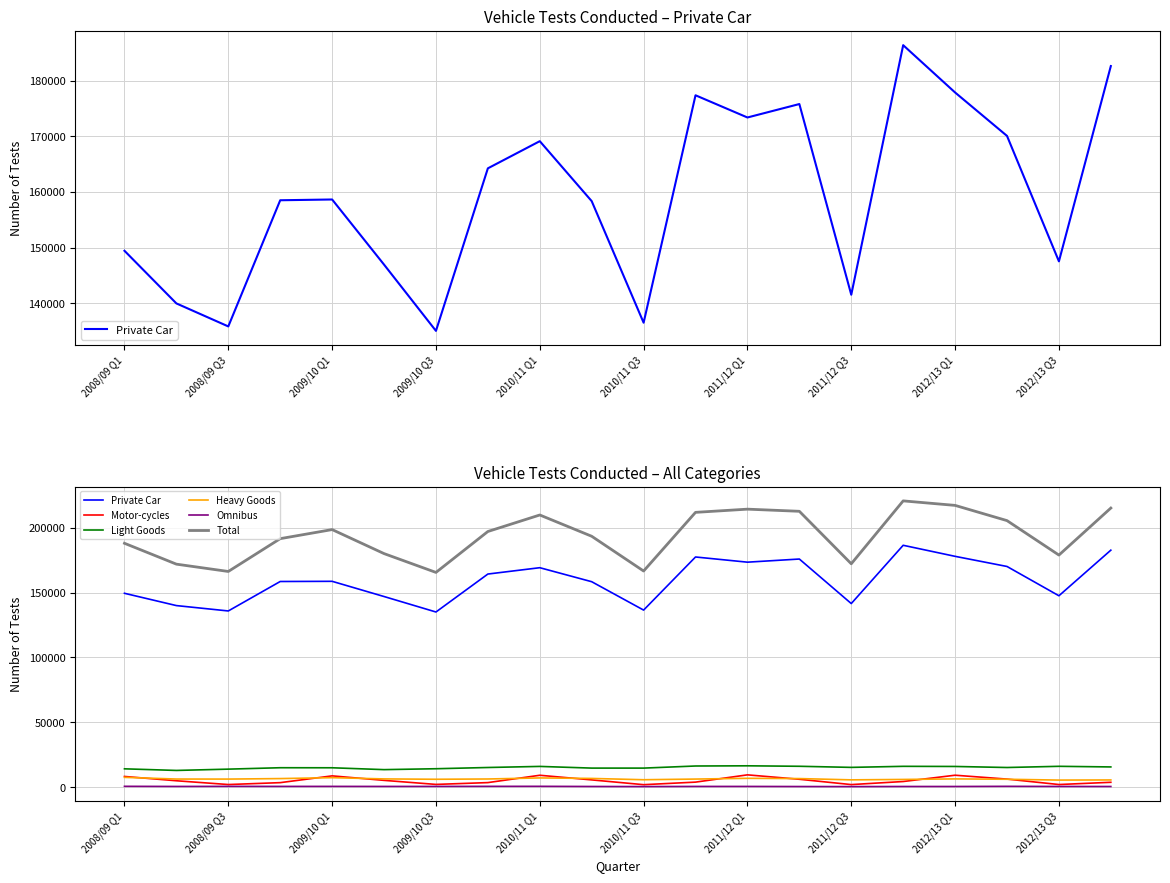

What is the smallest value displayed?

559